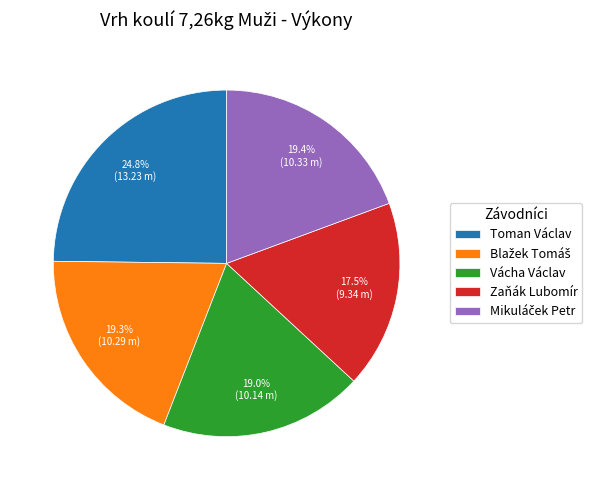

Which category has the smallest portion of the pie?

Zaňák Lubomír